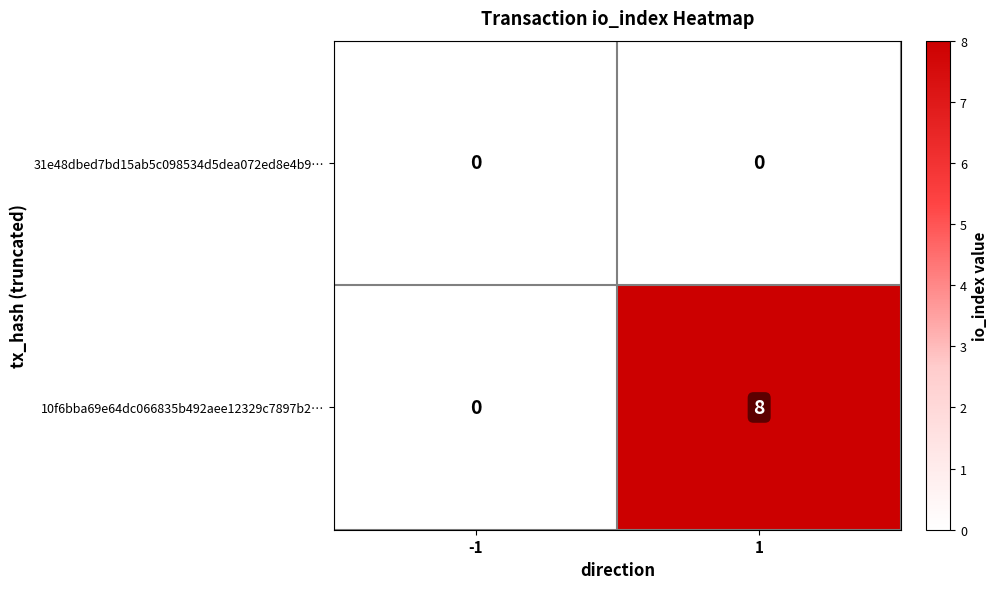

Count the number of data series in this chart.

2